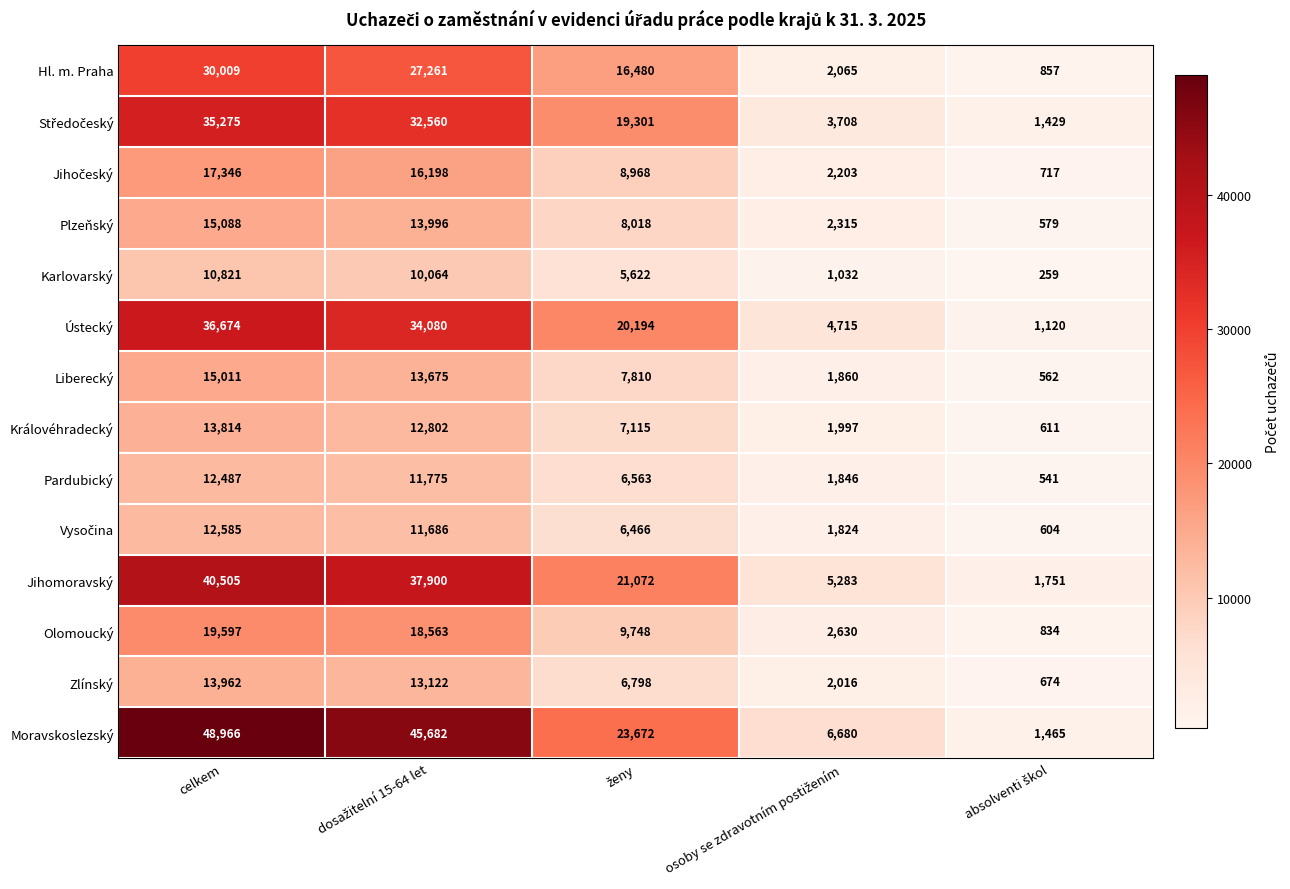

Which series has the widest spread of values?

Moravskoslezský